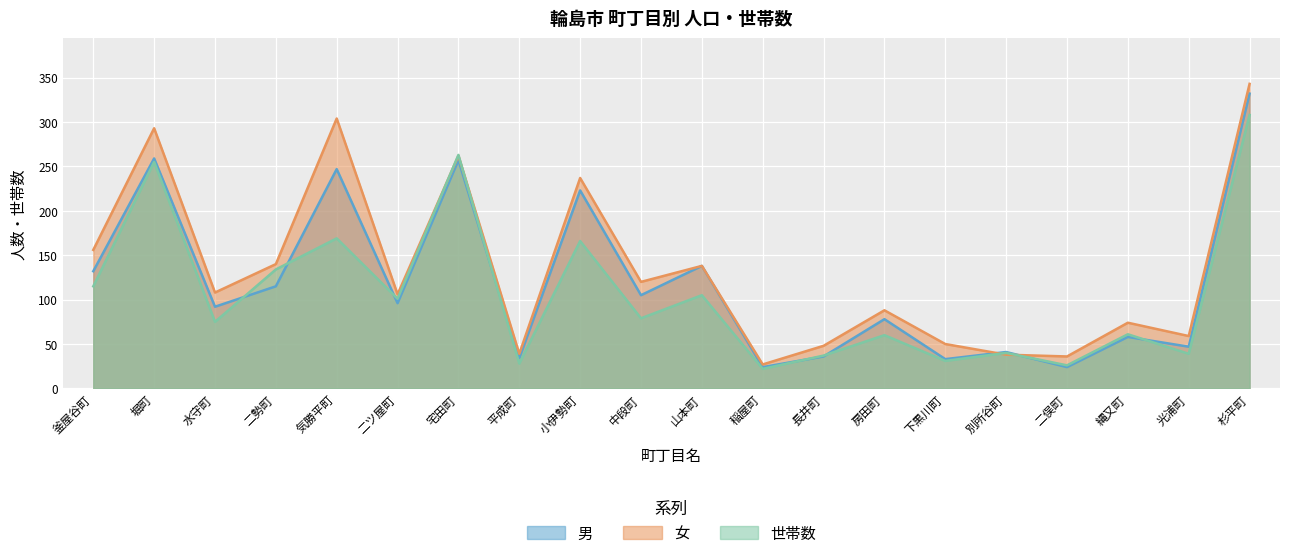

At 水守町, list the series in order from smallest to largest.

世帯数, 男, 女